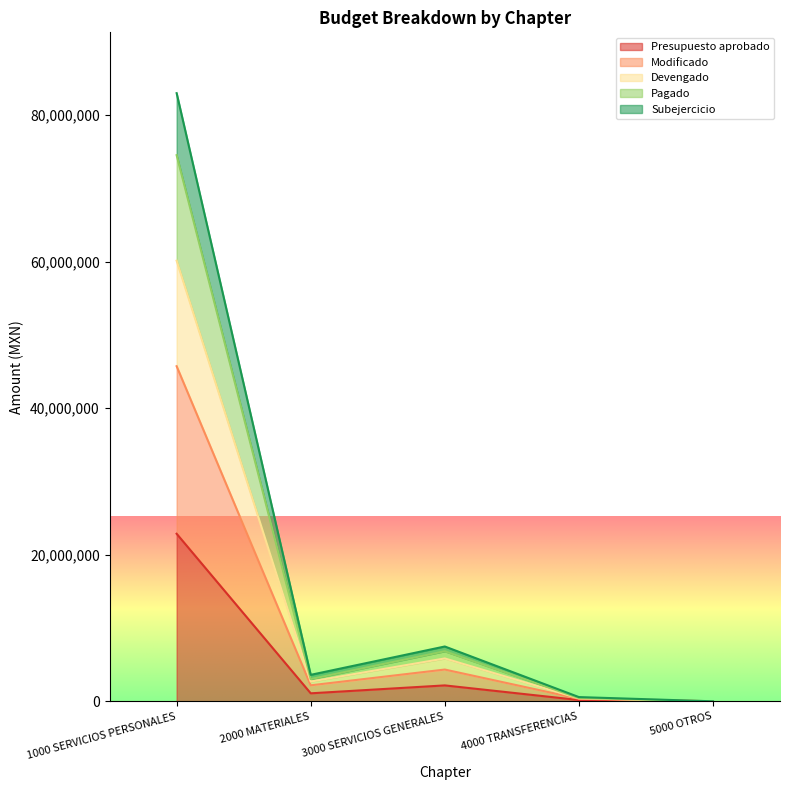

True or false: Presupuesto aprobado and Modificado cross at least once.

False